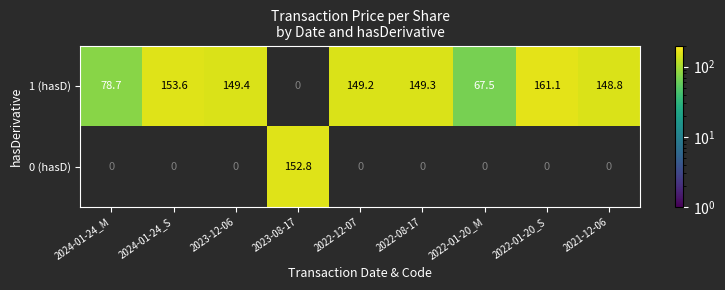

Which has a higher value, 2022-08-17 or 2022-01-20_M?

2022-08-17